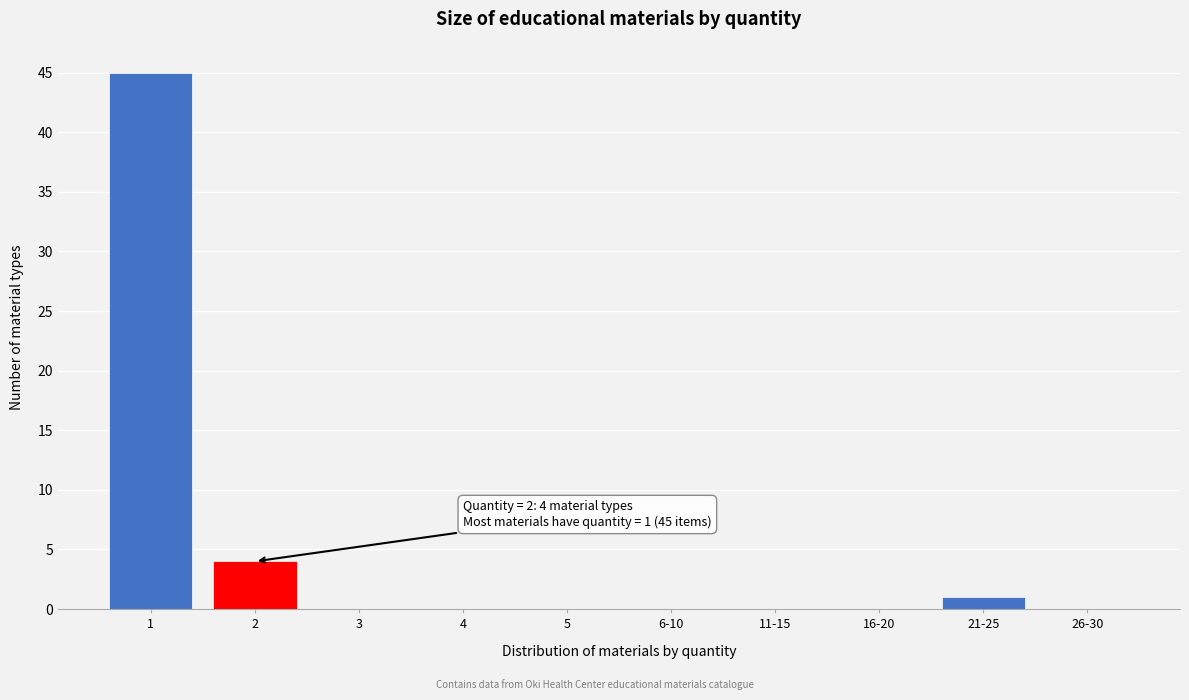

Reading left to right, list all the values displayed in this chart.

1=45	2=4	3=0	4=0	5=0	6-10=0	11-15=0	16-20=0	21-25=1	26-30=0